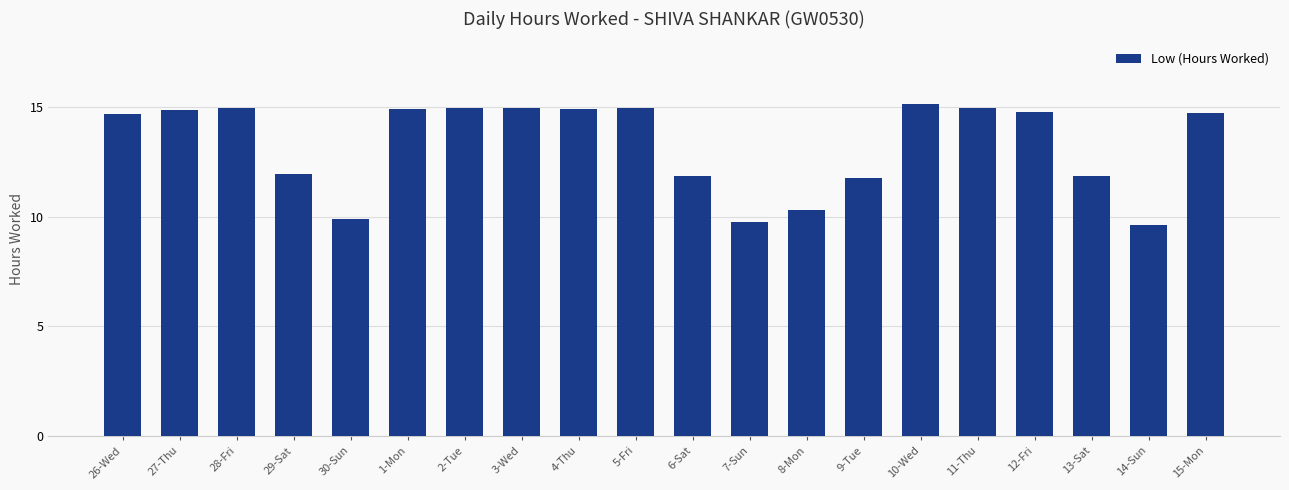

What is the greatest value displayed?

15.1